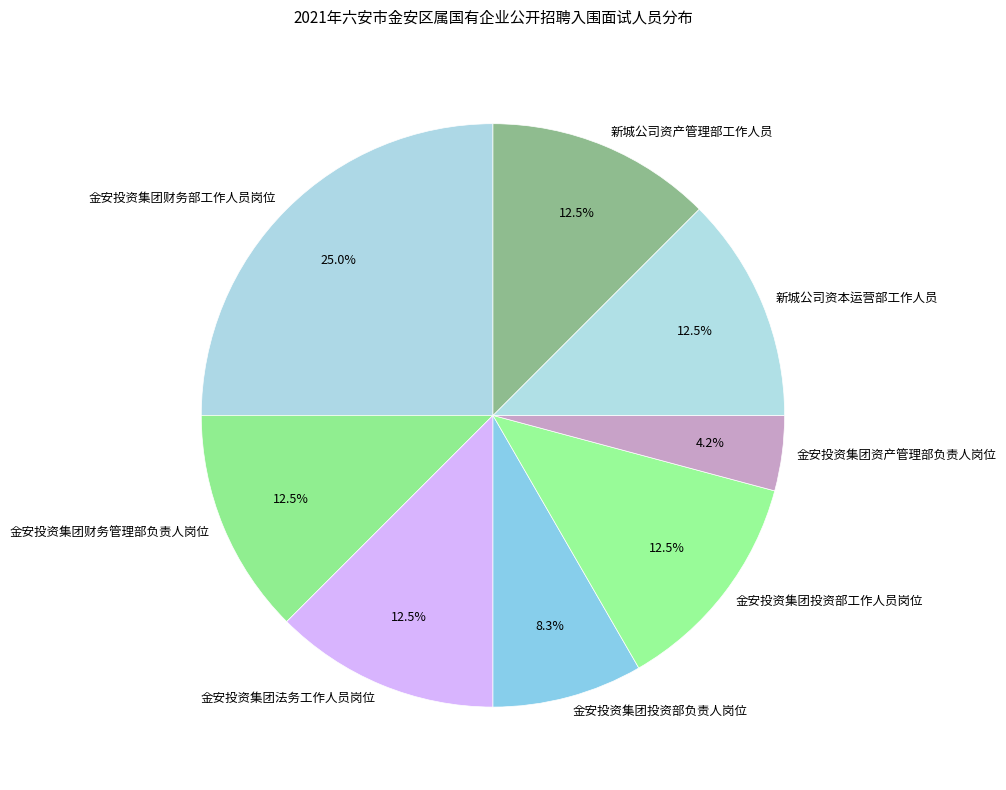

Which category has the biggest portion of the pie?

金安投资集团财务部工作人员岗位